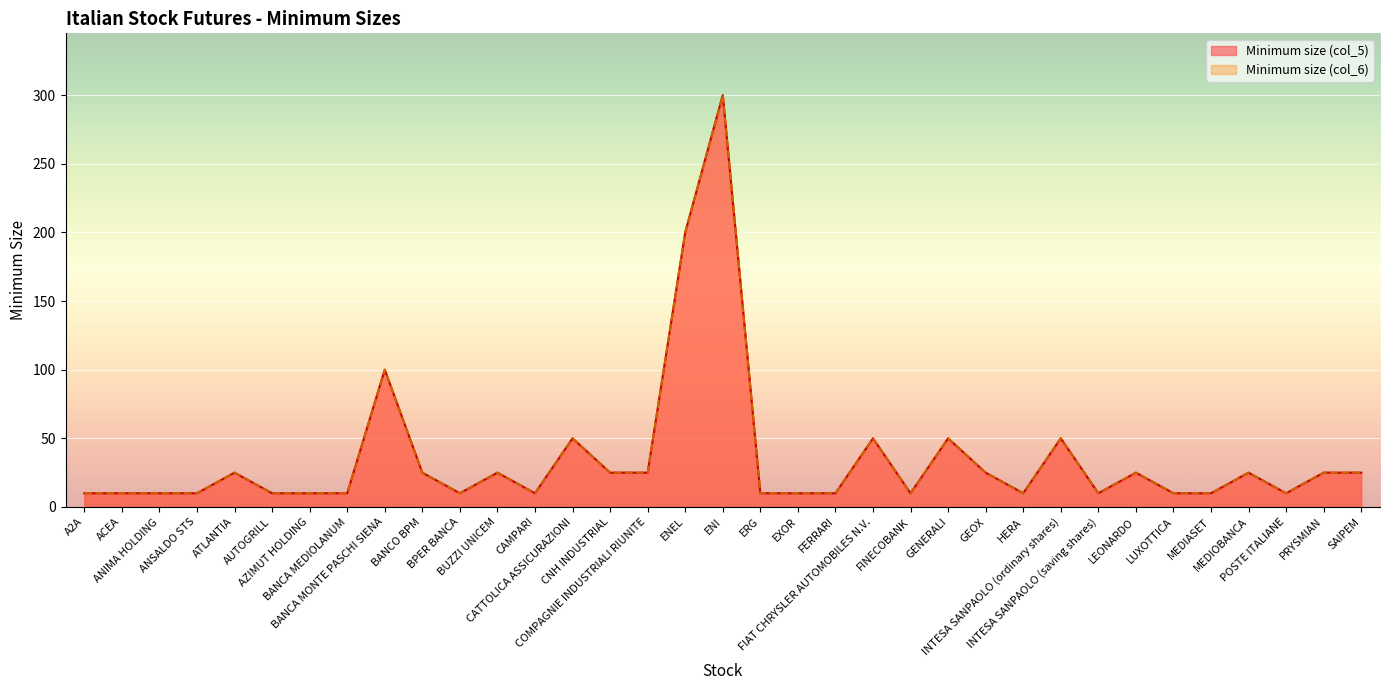

The Minimum size (col_5) series shows 25 at PRYSMIAN. True or false?

True